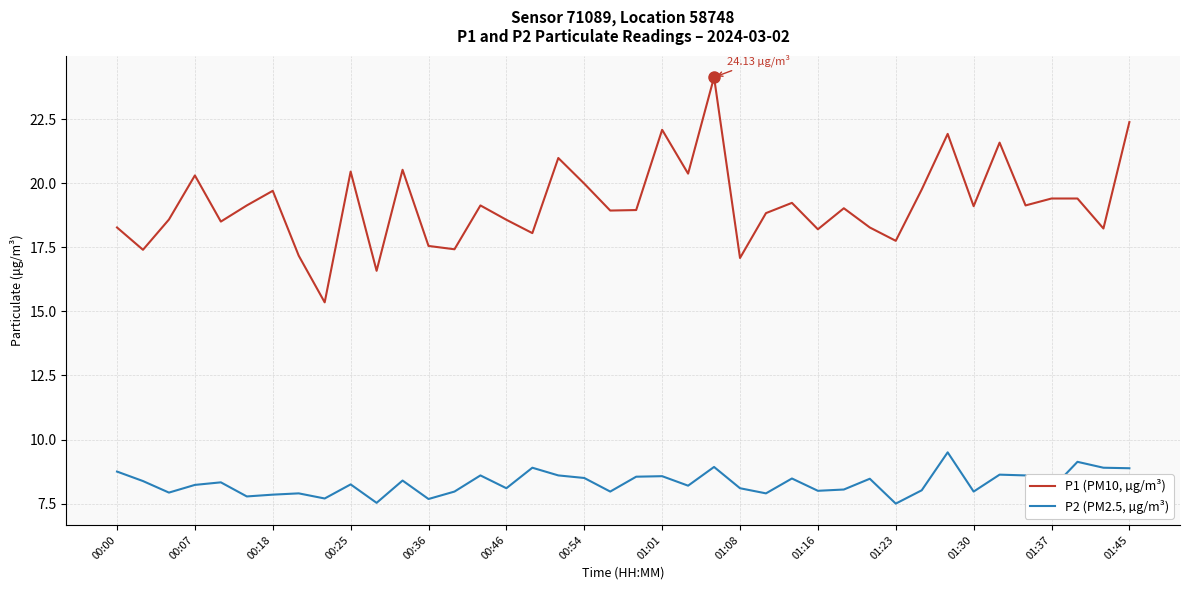

What is the difference between the maximum and minimum values in the P2 (PM2.5, µg/m³) series?

2.0